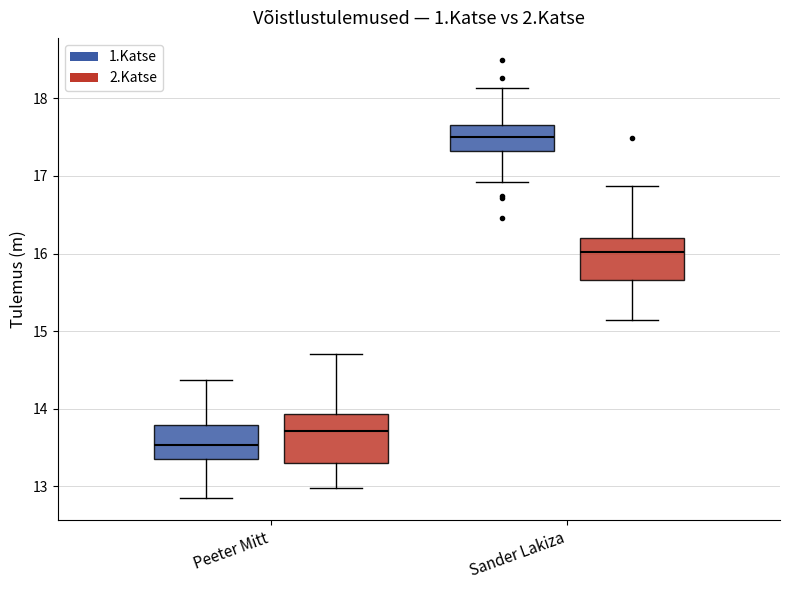

Which box has the lowest median line?

Peeter Mitt (1.Katse)